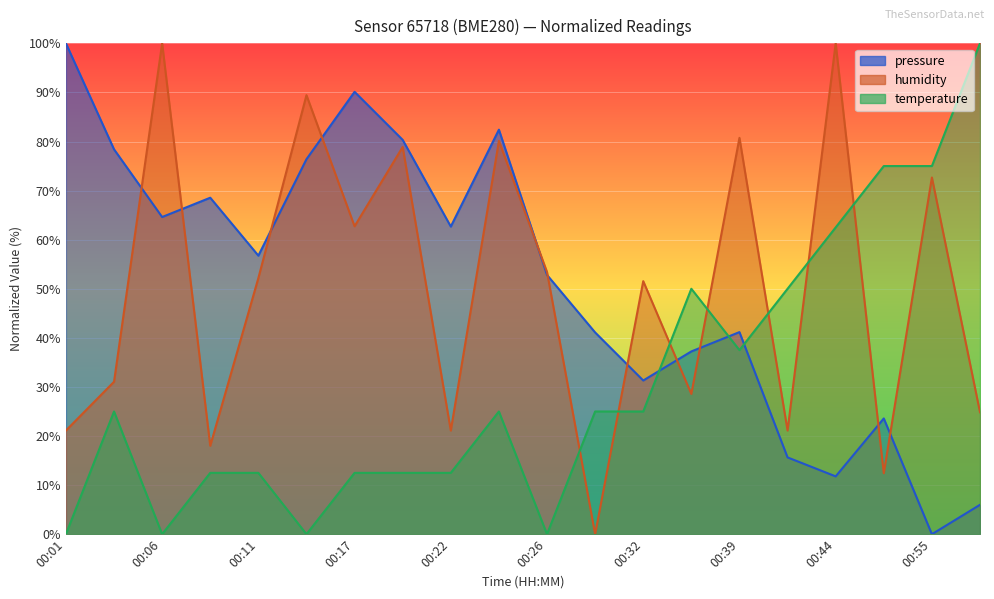

What is the average value of the pressure series?

51.0